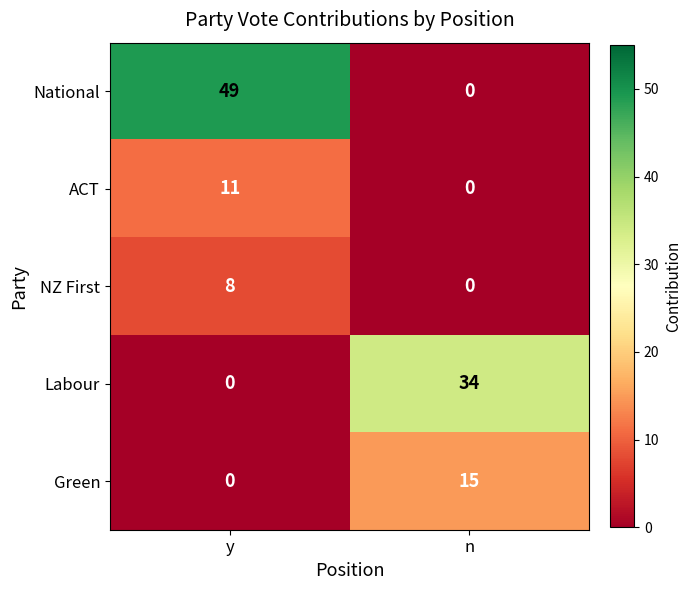

What is the difference between the Labour values at y and n?

34